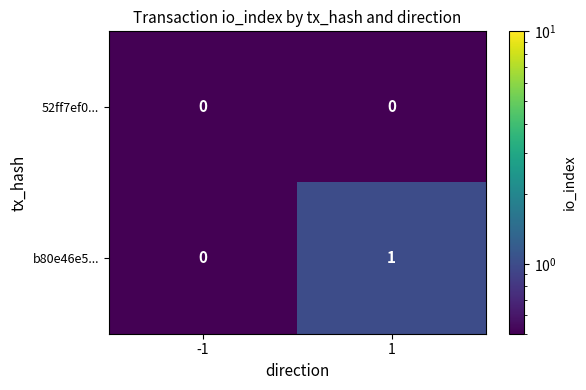

The value of b80e46e5... at -1 is -1. True or false?

False